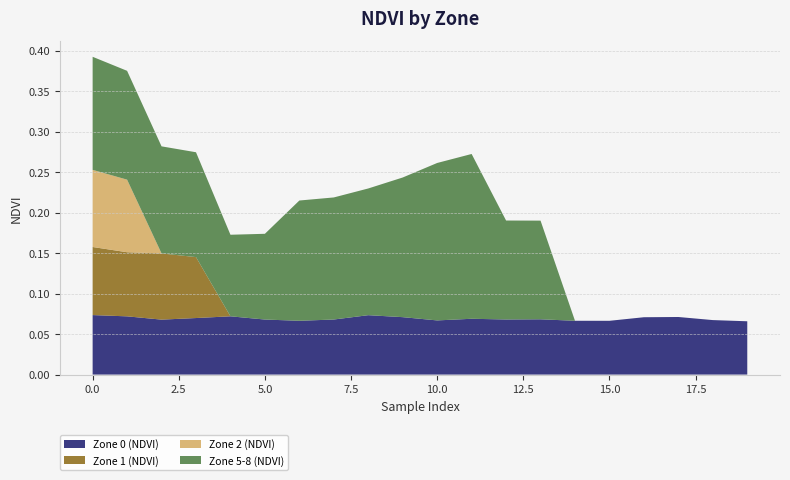

Reading left to right, transcribe all the data shown in this chart.

Zone 0 (NDVI): 0=0.1	1=0.1	2=0.1	3=0.1	4=0.1	5=0.1	6=0.1	7=0.1	8=0.1	9=0.1	10=0.1	11=0.1	12=0.1	13=0.1	14=0.1	15=0.1	16=0.1	17=0.1	18=0.1	19=0.1
Zone 1 (NDVI): 0=0.1	1=0.1	2=0.1	3=0.1	4=0.0	5=0.0	6=0.0	7=0.0	8=0.0	9=0.0	10=0.0	11=0.0	12=0.0	13=0.0	14=0.0	15=0.0	16=0.0	17=0.0	18=0.0	19=0.0
Zone 2 (NDVI): 0=0.1	1=0.1	2=0.0	3=0.0	4=0.0	5=0.0	6=0.0	7=0.0	8=0.0	9=0.0	10=0.0	11=0.0	12=0.0	13=0.0	14=0.0	15=0.0	16=0.0	17=0.0	18=0.0	19=0.0
Zone 5-8 (NDVI): 0=0.1	1=0.1	2=0.1	3=0.1	4=0.1	5=0.1	6=0.1	7=0.2	8=0.2	9=0.2	10=0.2	11=0.2	12=0.1	13=0.1	14=0.0	15=0.0	16=0.0	17=0.0	18=0.0	19=0.0